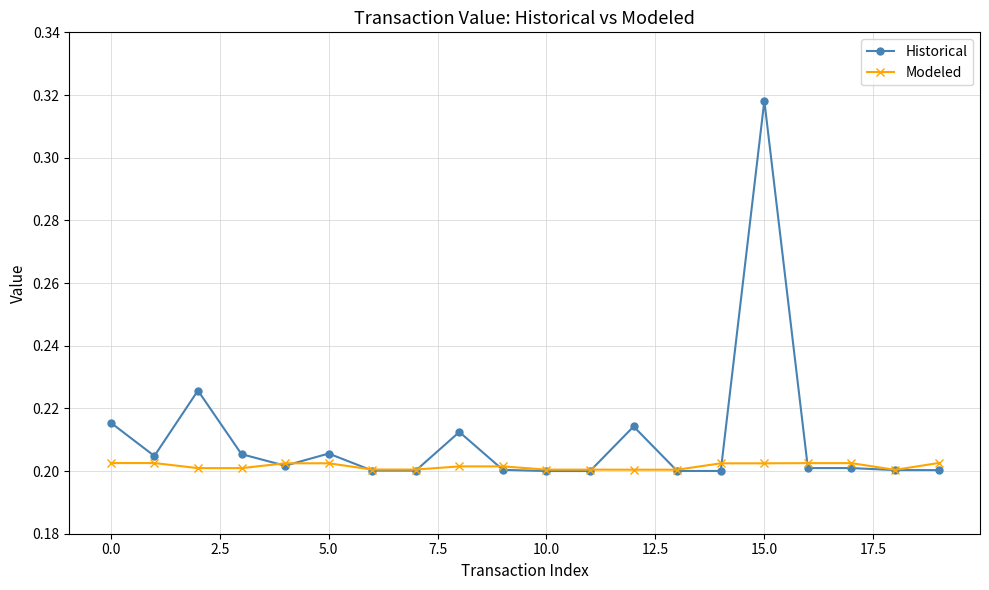

After their last crossing, which series has the higher values: Modeled or Historical?

Modeled